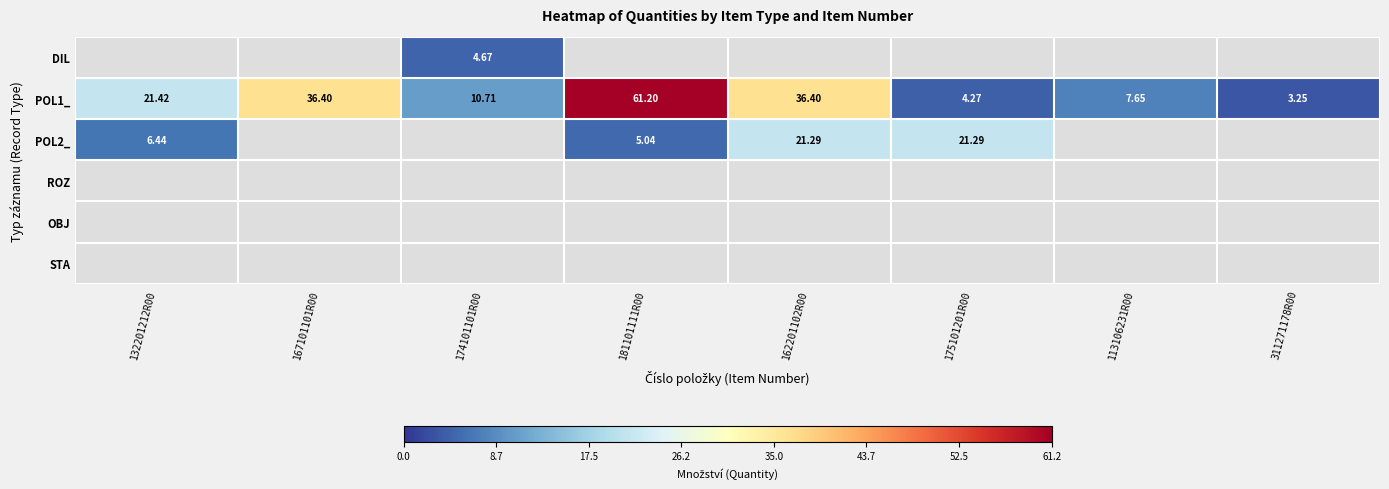

Which series has the widest spread of values?

POL1_